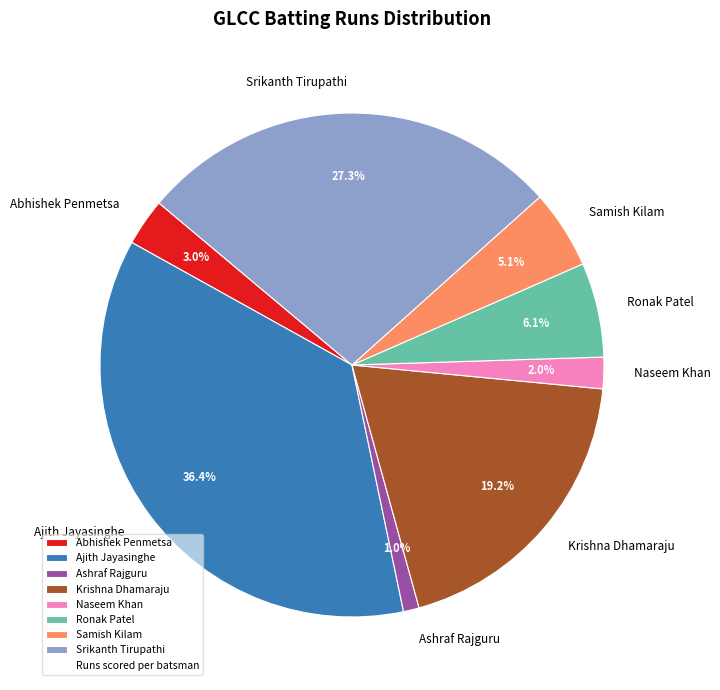

Is there any slice that represents more than half of the pie?

No